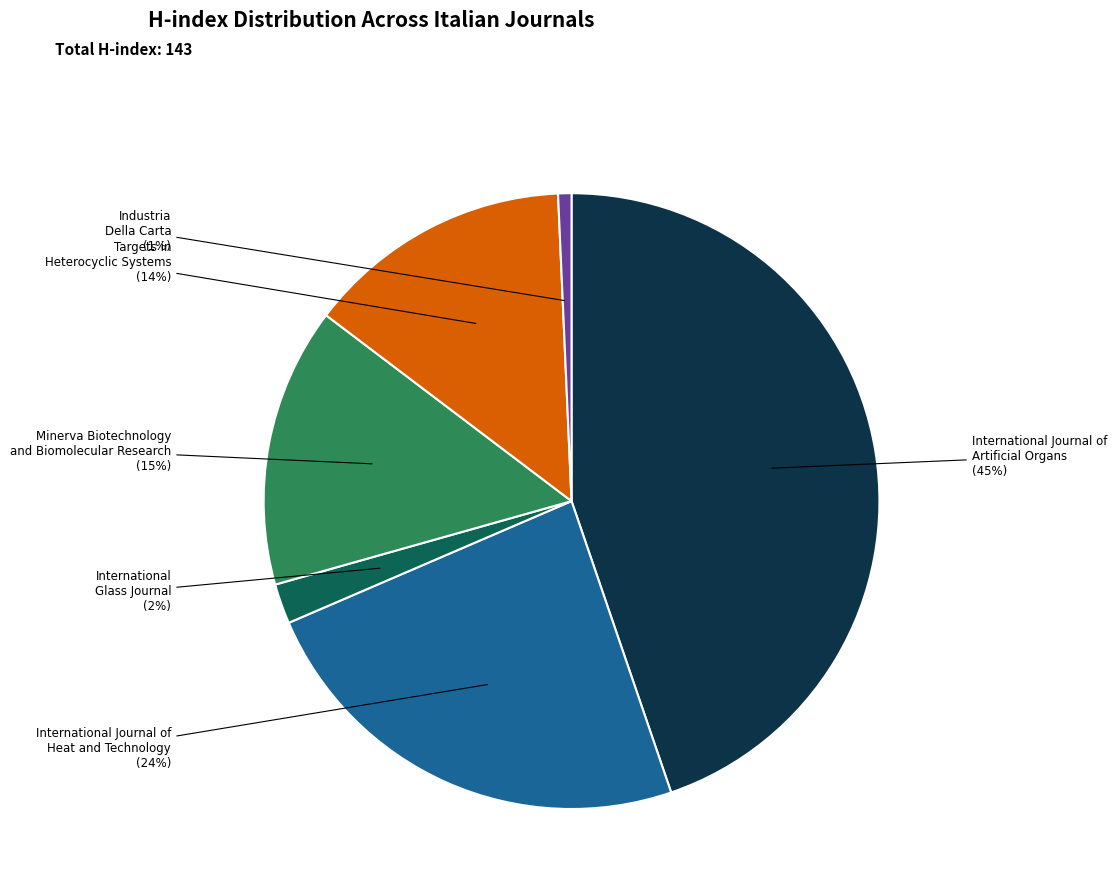

How many segments does this pie chart have?

6